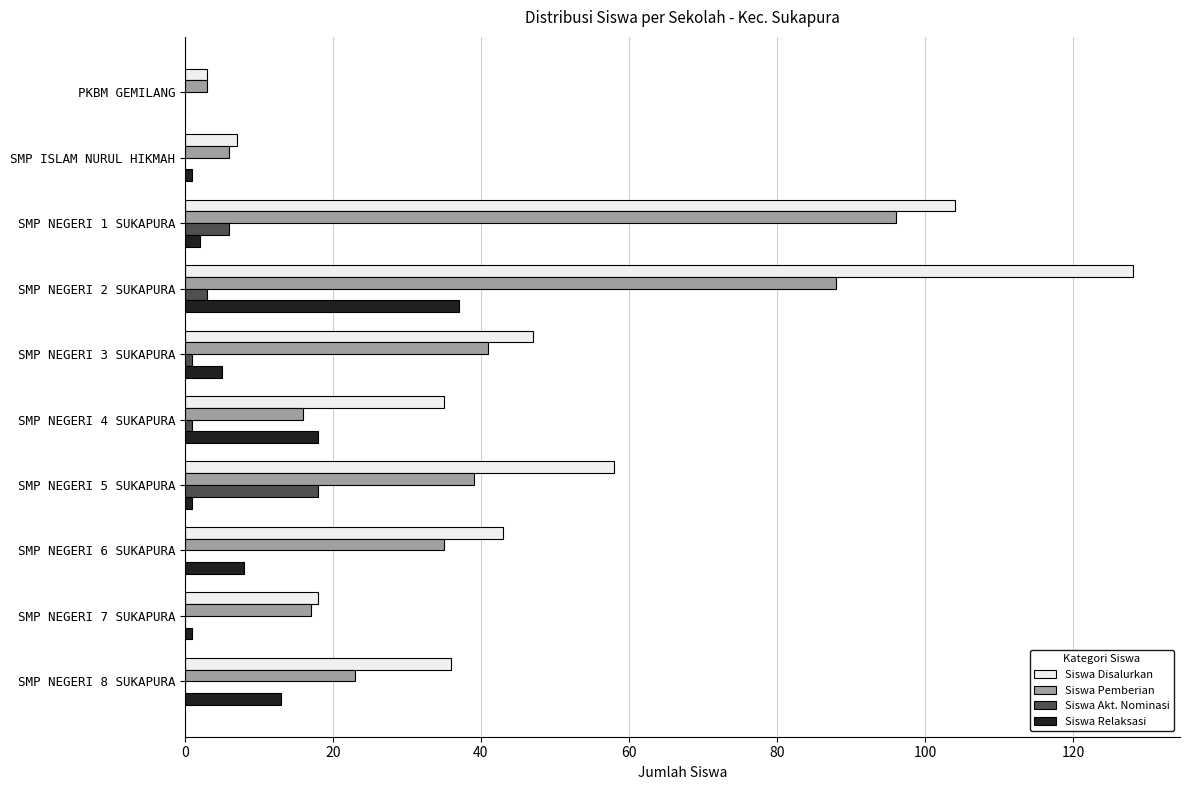

The value of Siswa Pemberian at SMP NEGERI 8 SUKAPURA is 37. True or false?

False